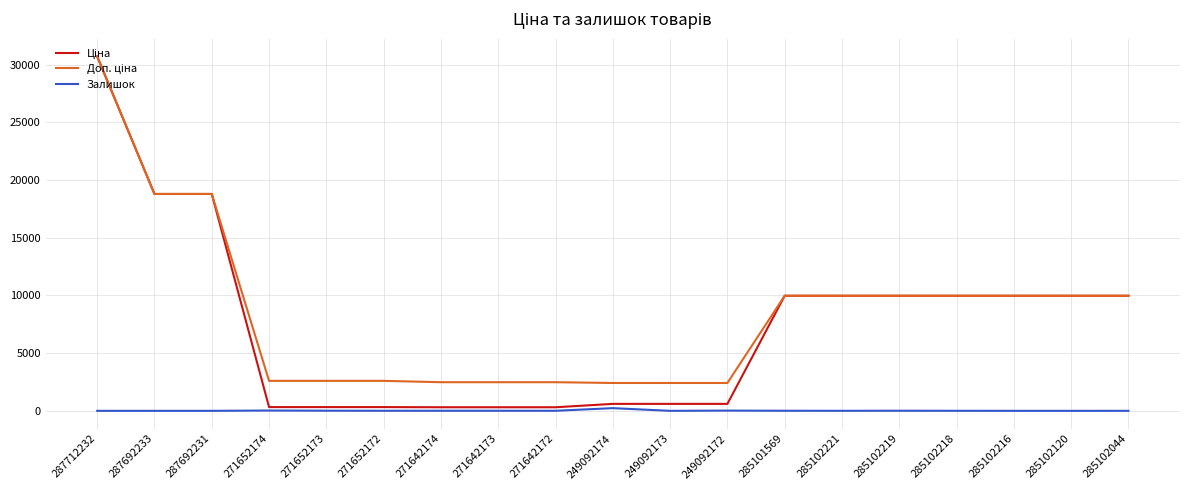

What is the total value across all series at 285102120?

19950.0